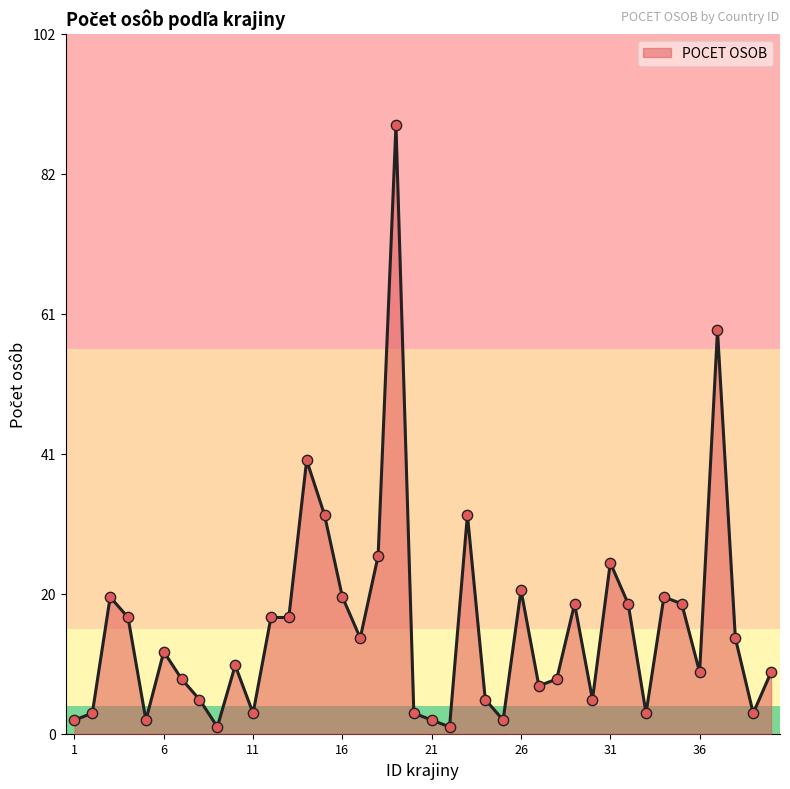

What is the maximum value shown in the chart?

89